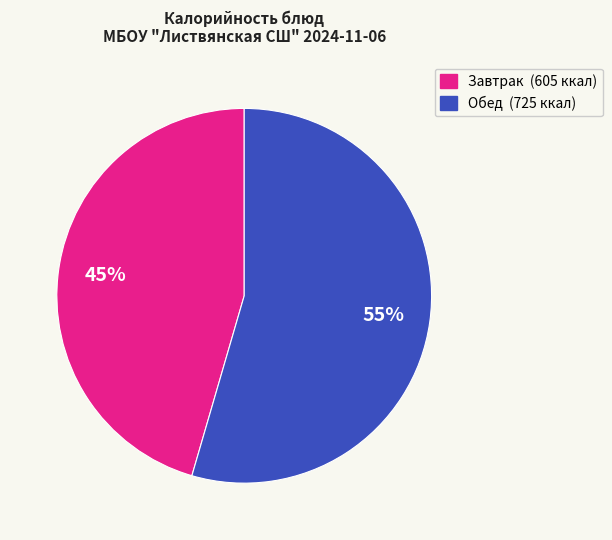

Is there any slice that represents more than half of the pie?

Yes